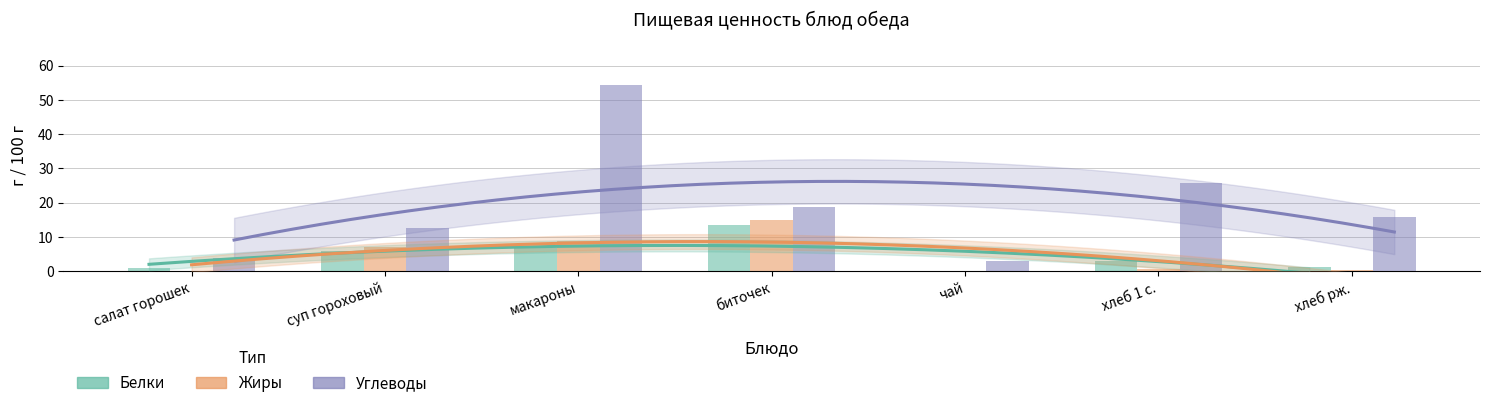

What is the label of the 1st bar from the right?

хлеб рж.